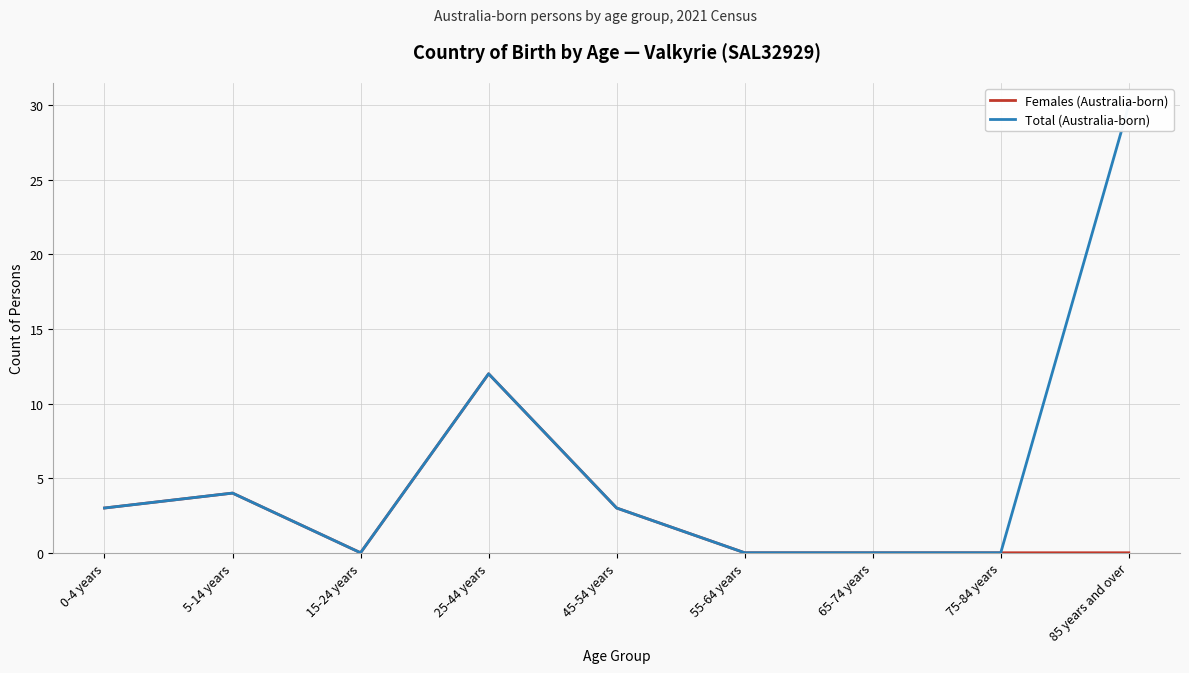

Which series has the largest total across all categories?

Total (Australia-born)